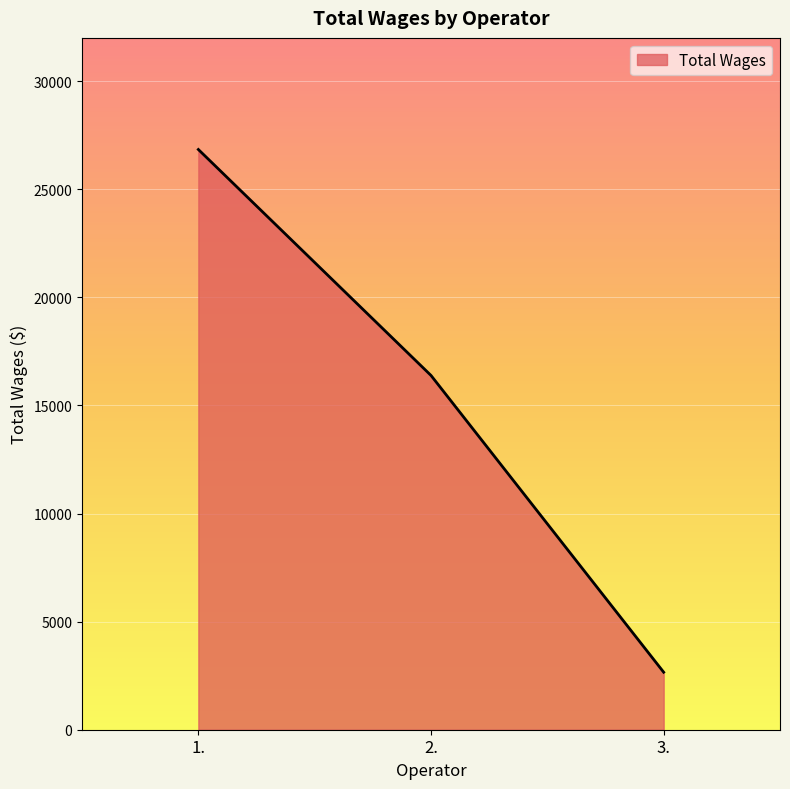

At which label does the data first exceed 16386?

1.